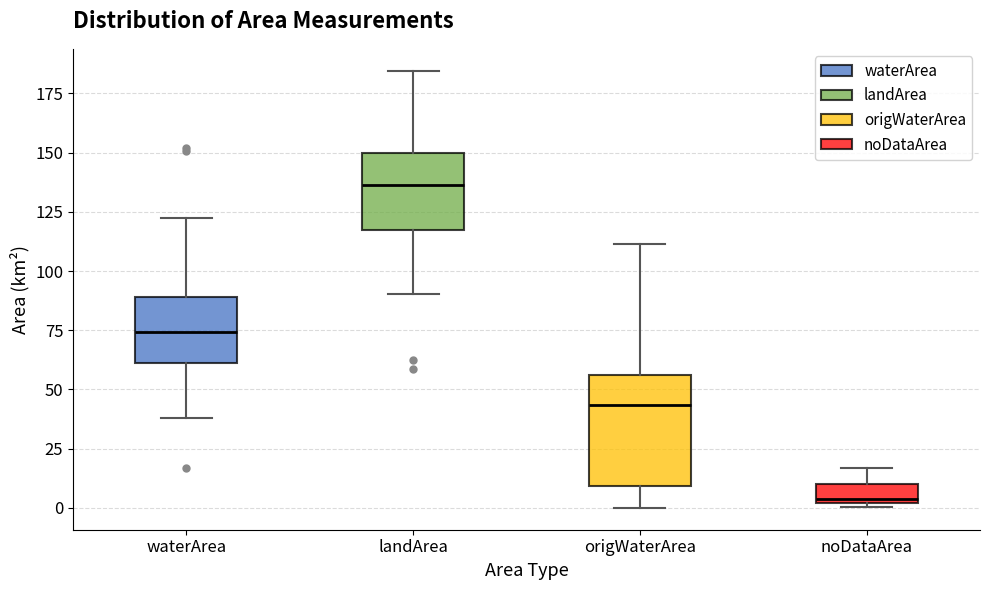

Reading left to right, read every box against the y-axis: the position of its median line, the range the box covers, and the ends of its whiskers. The values are not printed on the chart, so give them approximately, as read against the axis.

waterArea: median 75, box 60 to 90, whiskers 40 to 120
landArea: median 135, box 115 to 150, whiskers 90 to 185
origWaterArea: median 45, box 10 to 55, whiskers 0 to 110
noDataArea: median 5, box 0 to 10, whiskers 0 (just below the box's lower edge) to 15